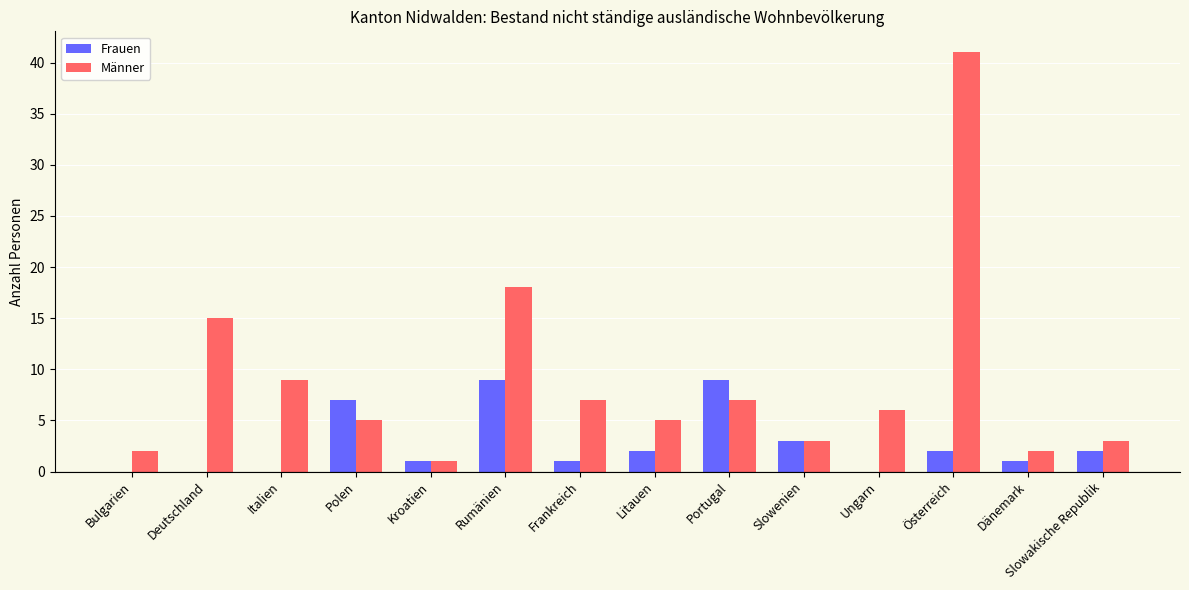

What is the total value across all series at Ungarn?

6